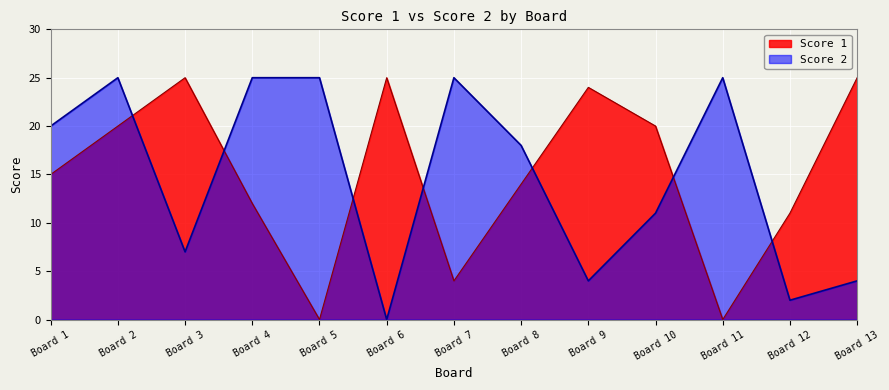

List the series in order of their overall mean, highest first.

Score 1, Score 2